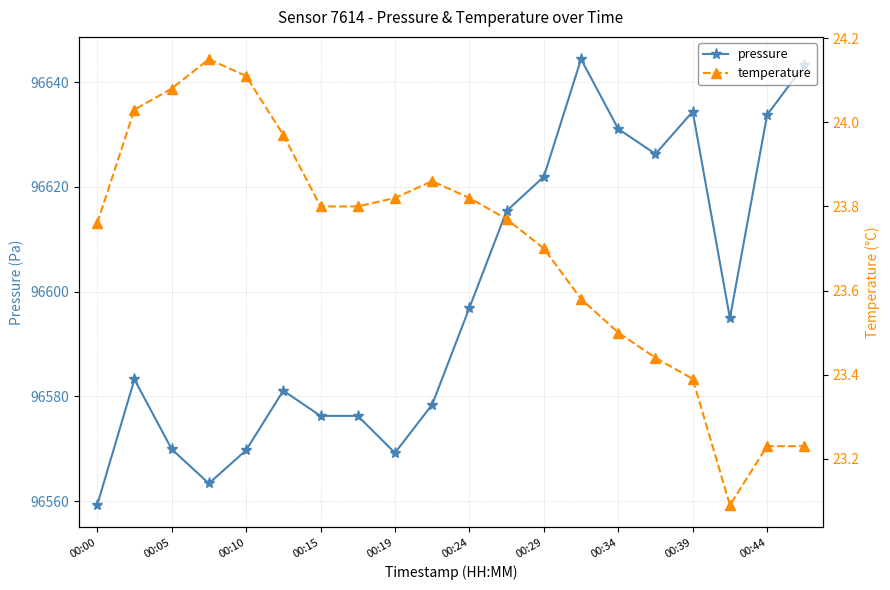

Is this an area chart (filled region under the line)?

No